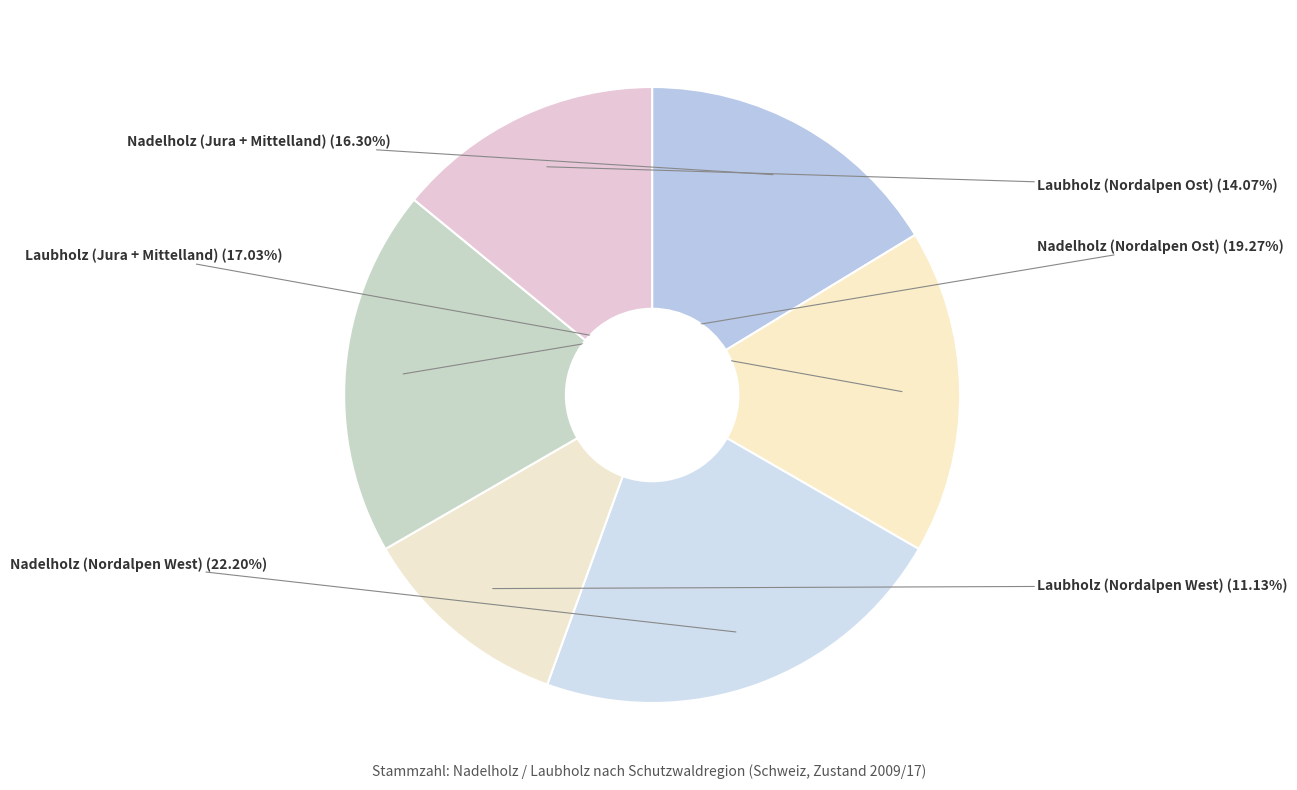

How many slices are in this pie chart?

6